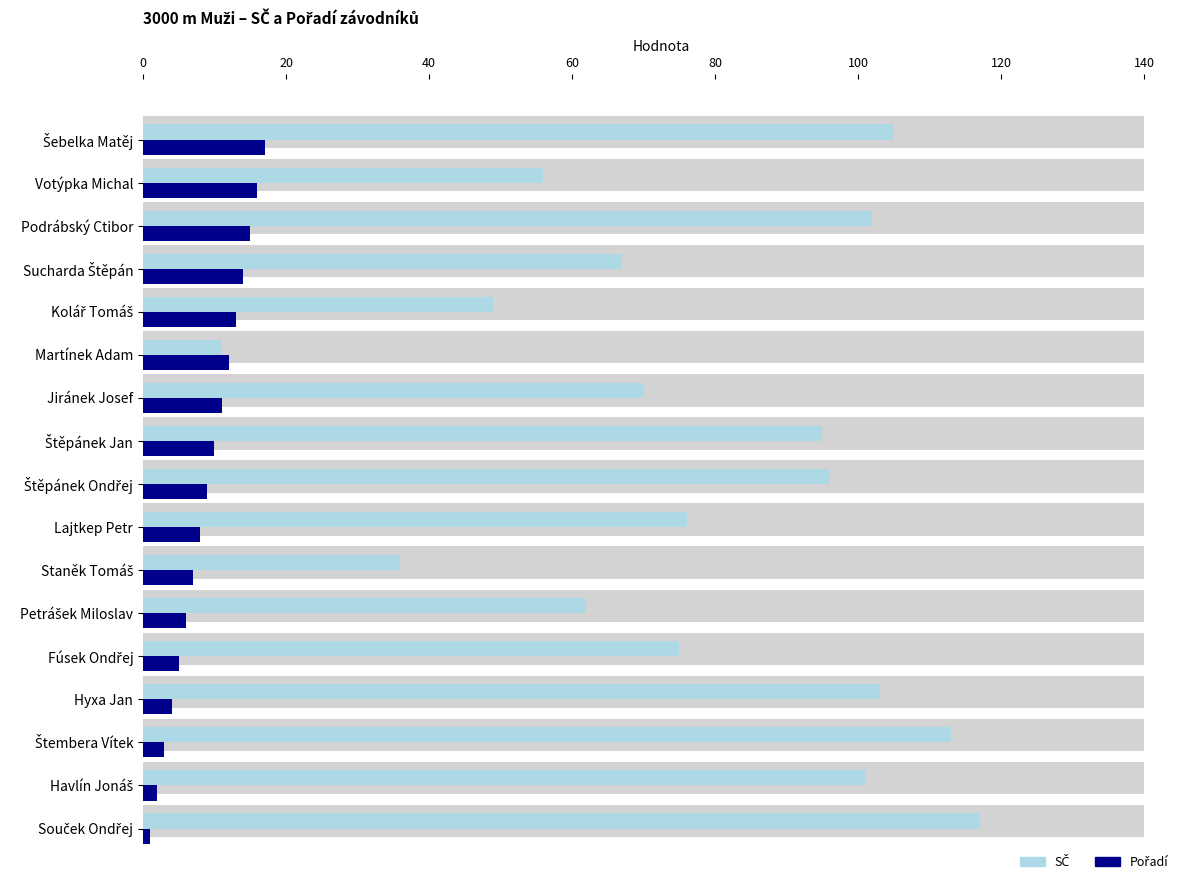

Is the value of SČ at Martínek Adam greater than the value of Pořadí at Votýpka Michal?

No